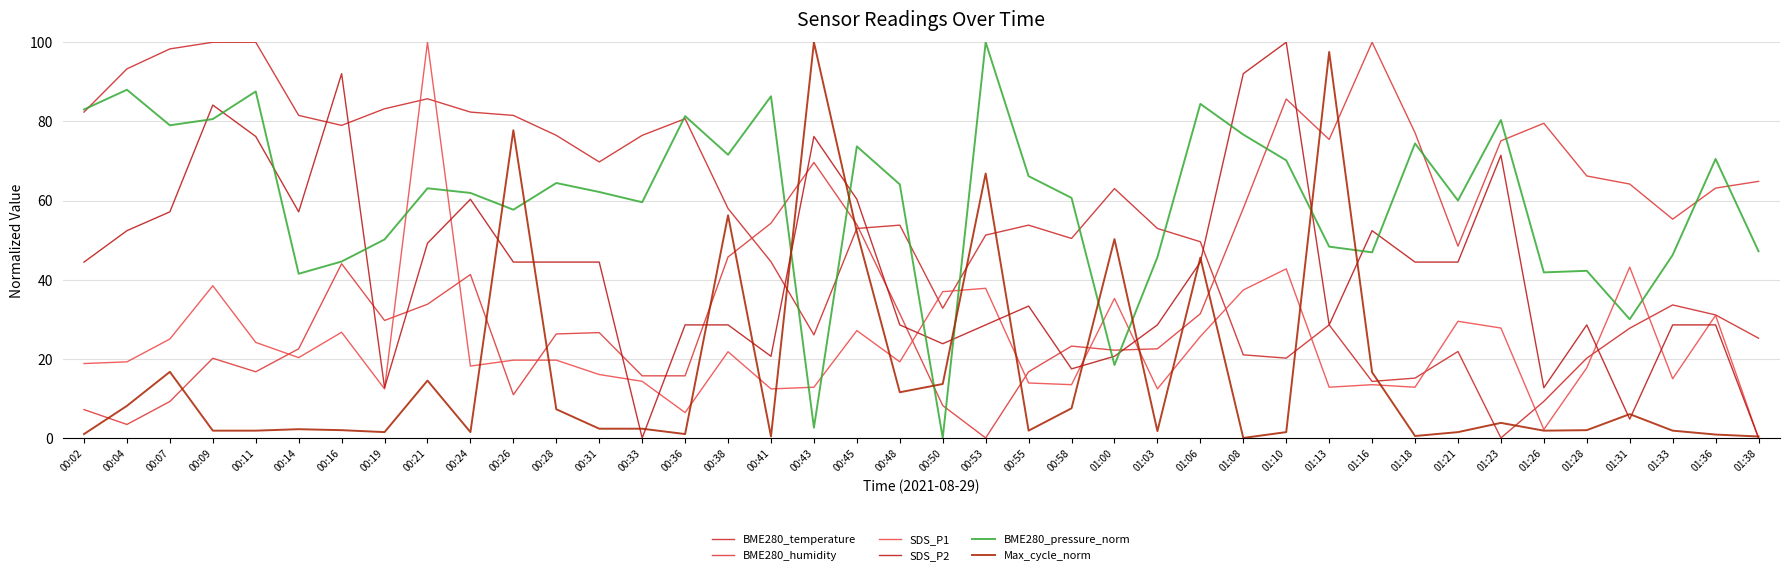

How many lines are shown in the chart?

6